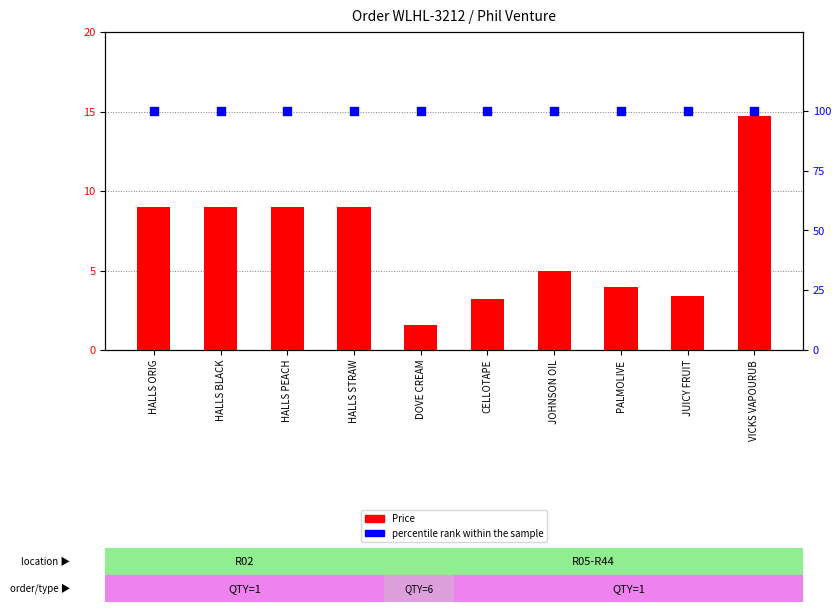

Which series has the widest spread of Y values?

Price